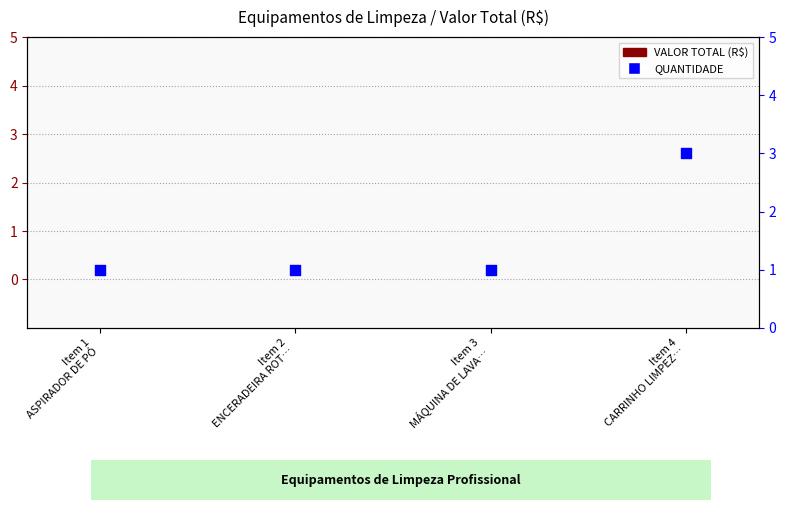

Which series has the largest total across all categories?

QUANTIDADE